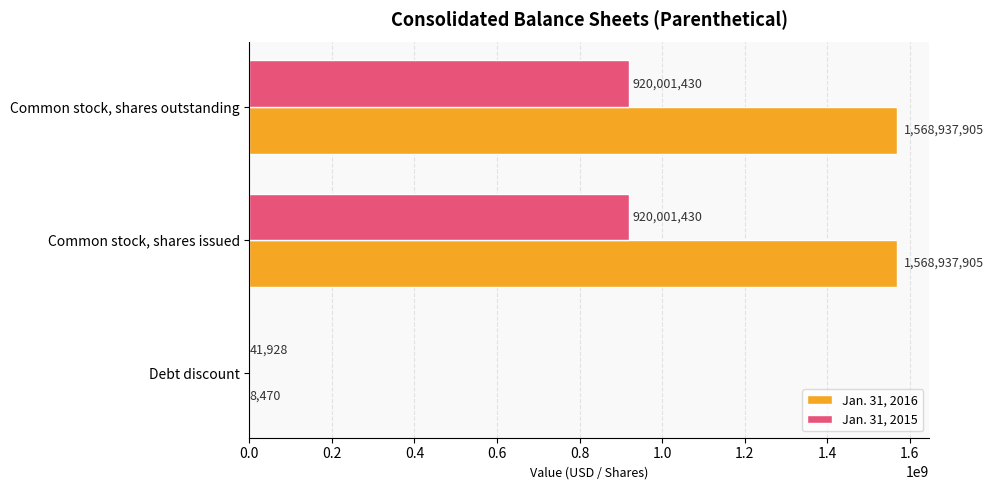

True or false: Jan. 31, 2015 has a value of 1408237273 at Common stock, shares outstanding.

False